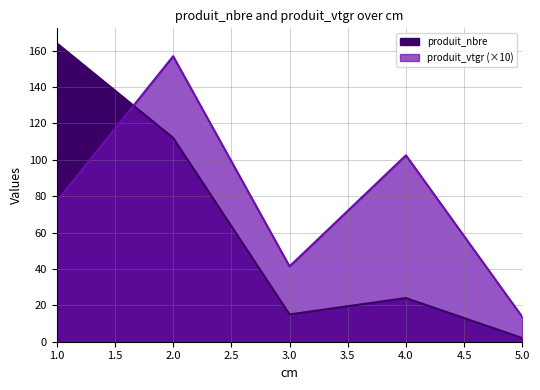

How many intersections are there between produit_nbre and produit_vtgr?

1